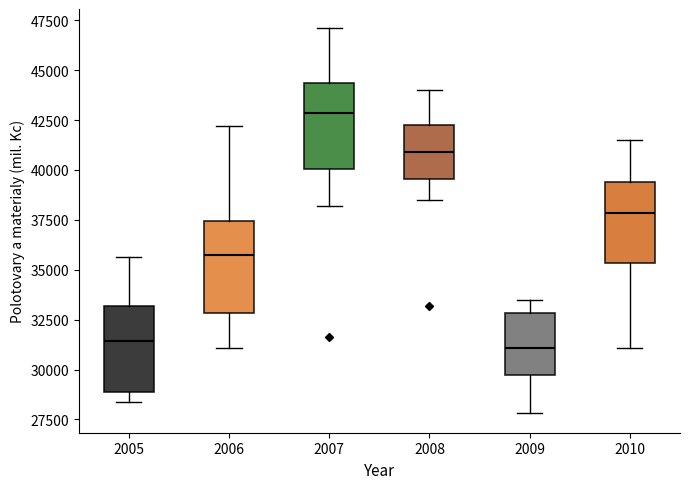

Which box has the highest median line?

2007